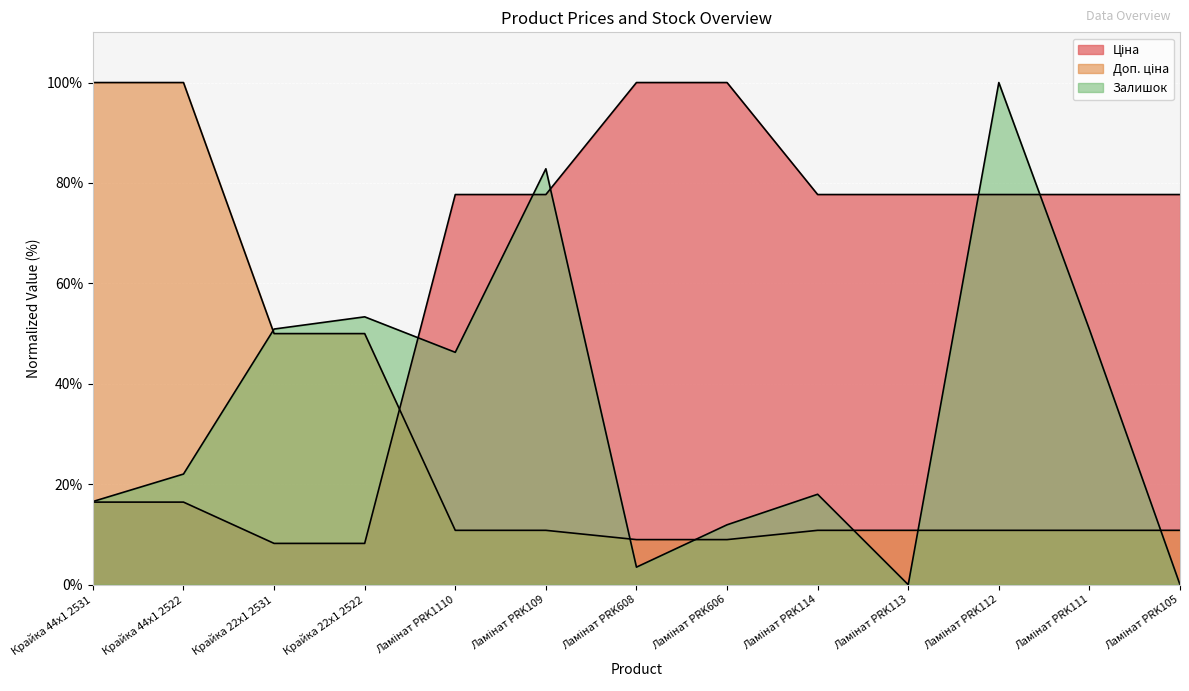

Which category has the highest value in the Залишок series?

Ламінат PRK112